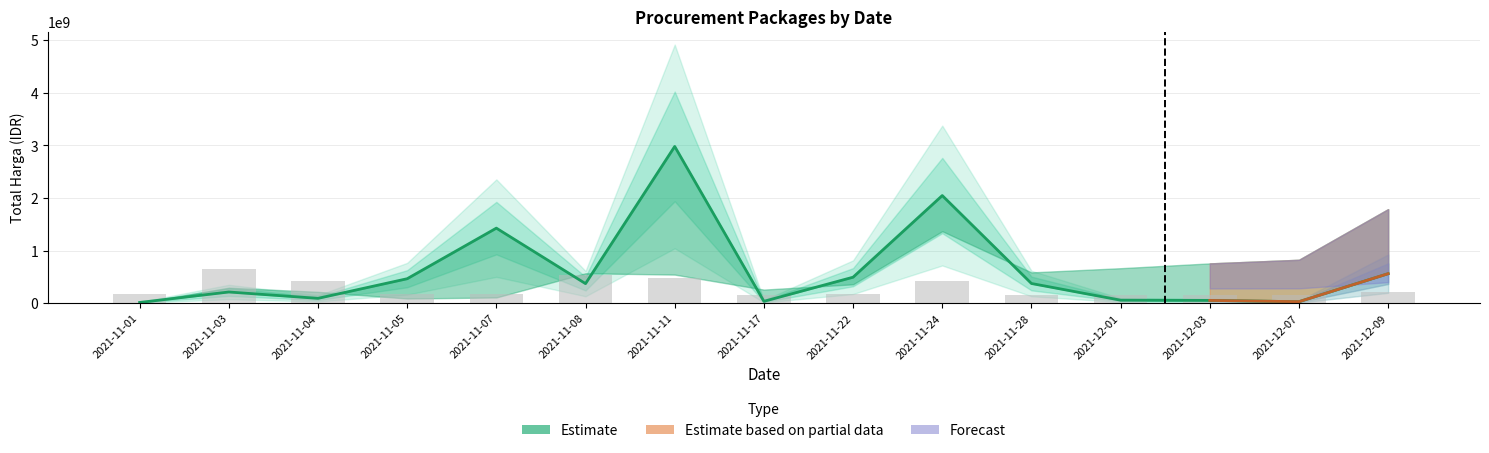

What is the label of the 8th bar from the right?

2021-11-17